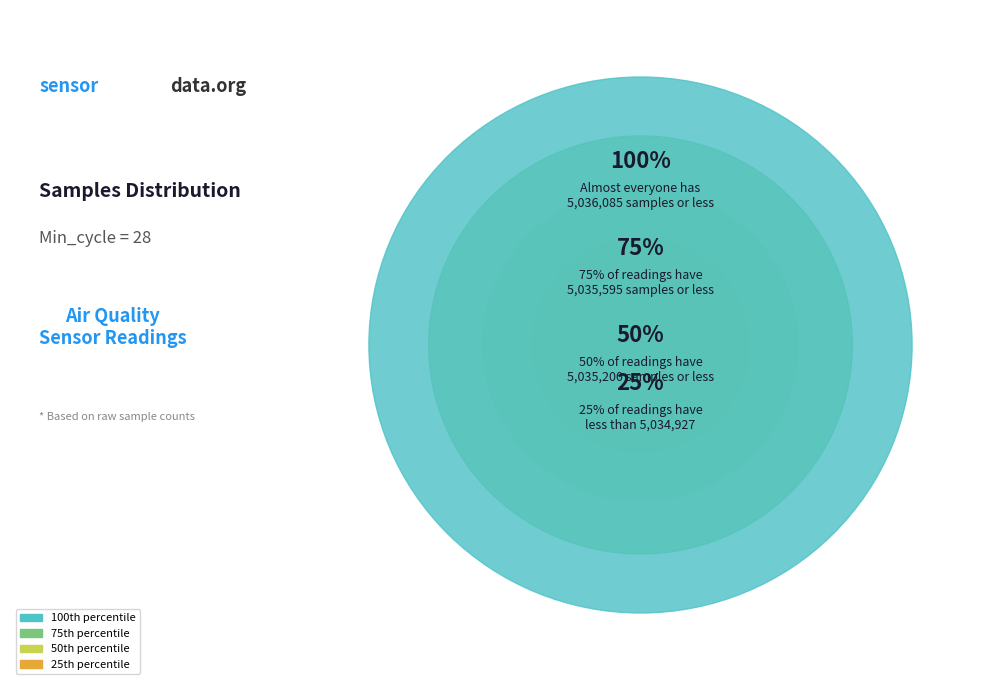

Is there any slice that represents more than half of the pie?

No